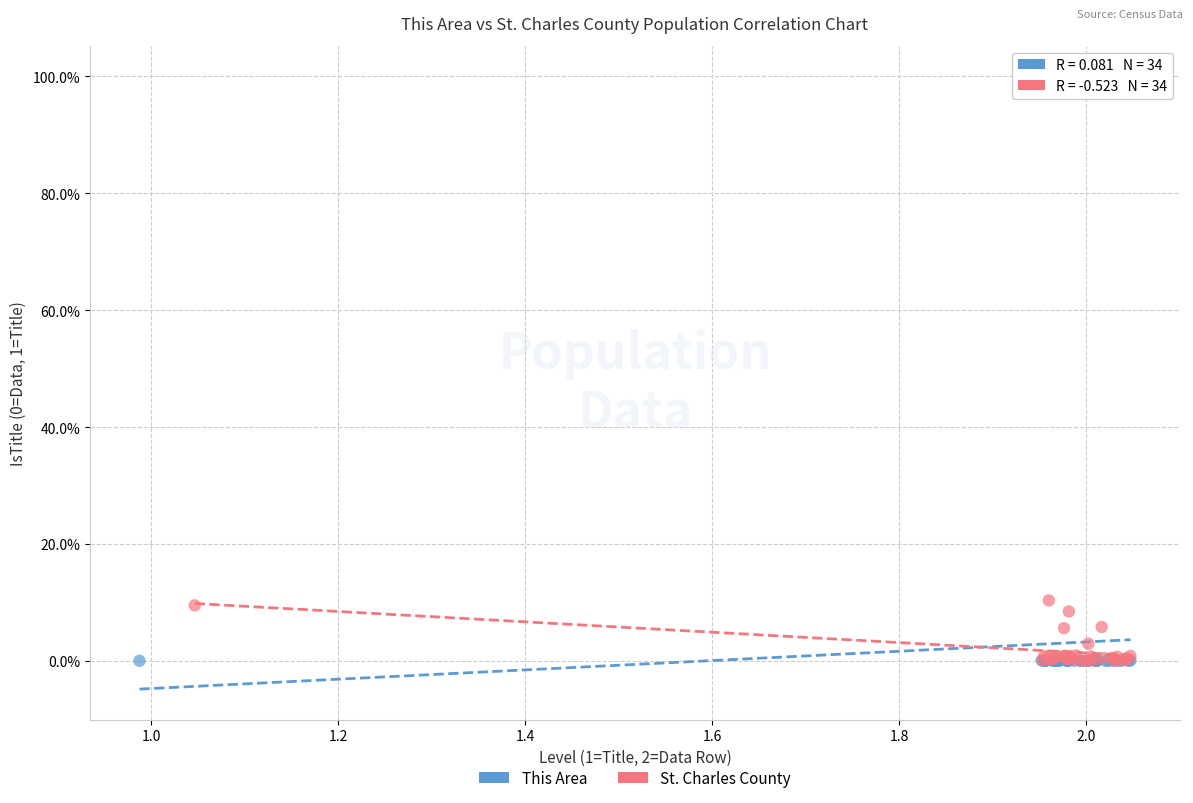

What are all the series names shown in the legend?

This Area, St. Charles County